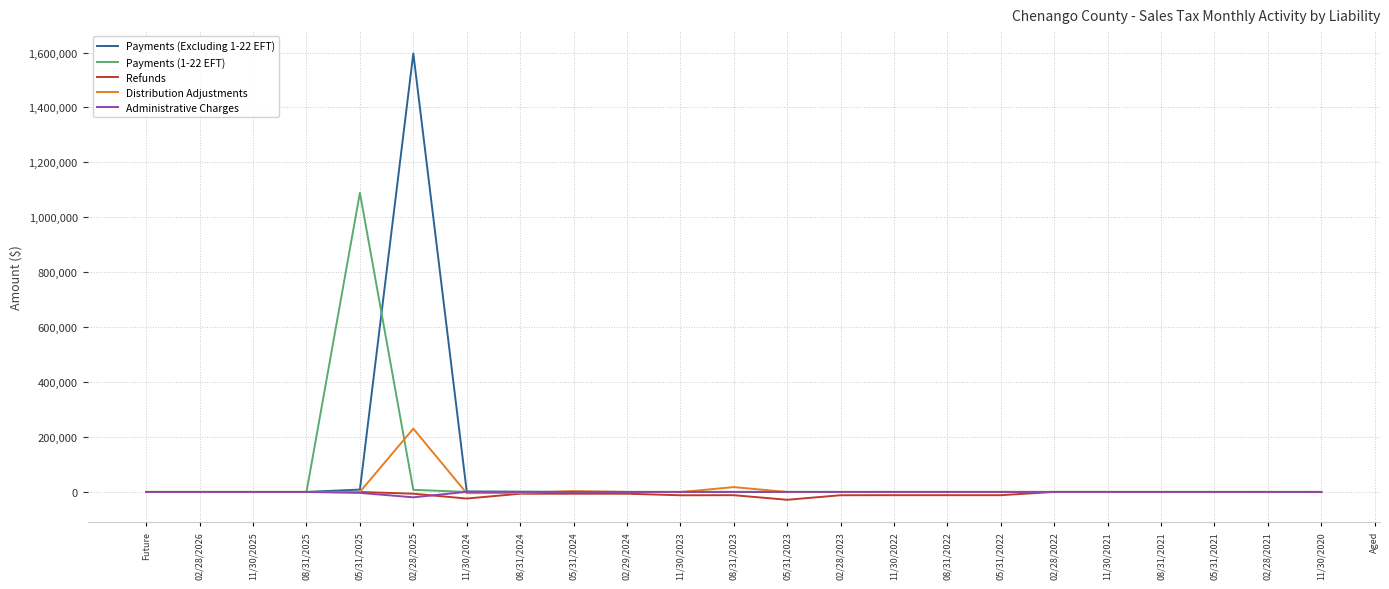

At how many categories does at least one series exceed 1412383?

1